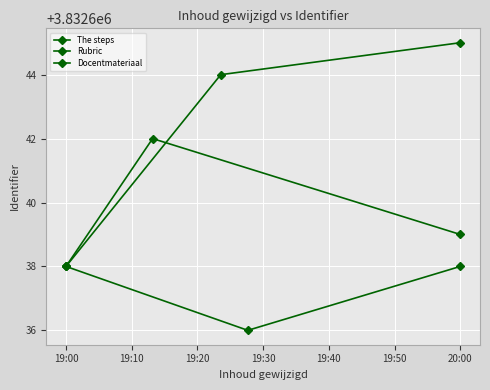

Is this an area chart (filled region under the line)?

No